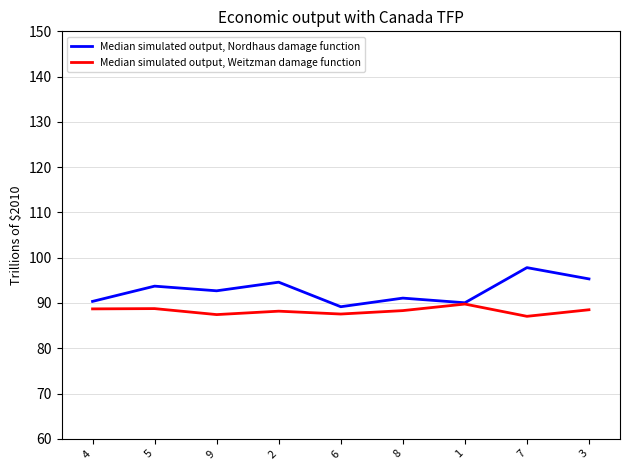

Does the chart display data point markers on the line(s)?

No